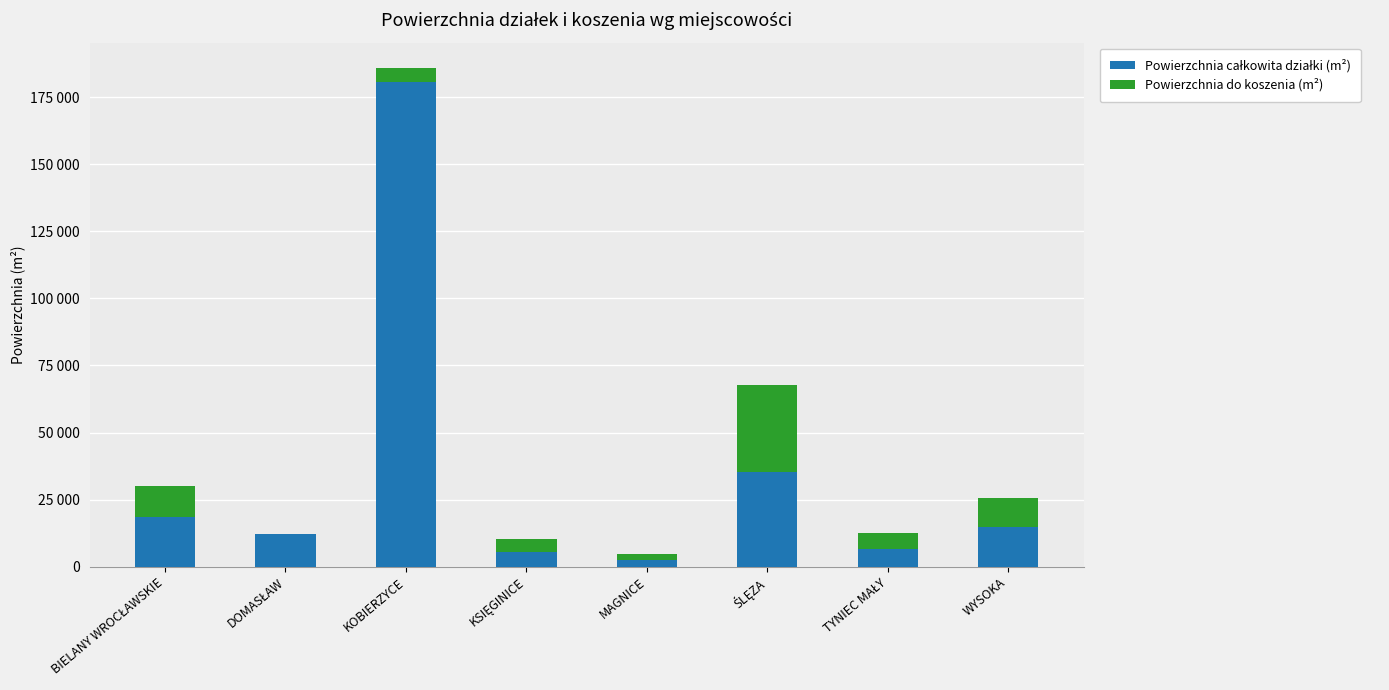

What is the label of the 7th bar from the right?

DOMASŁAW